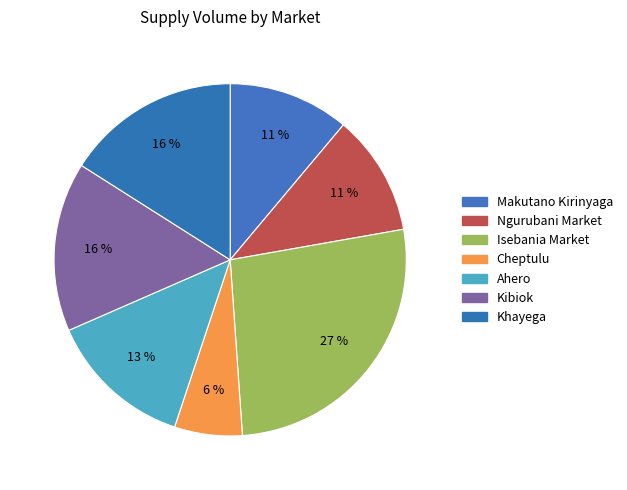

Does Khayega represent more than half of the total?

No